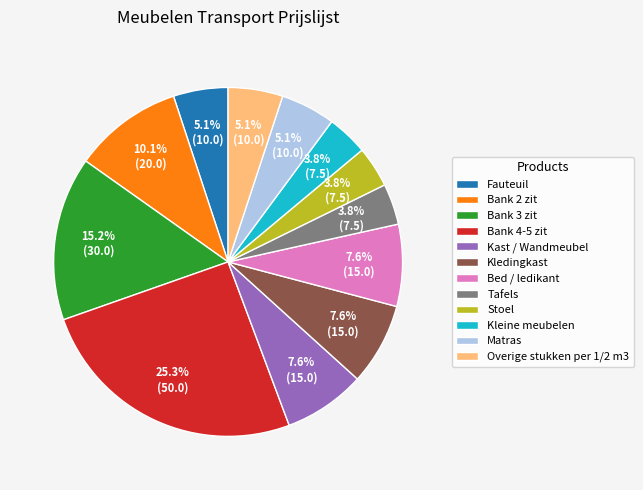

To the nearest percent, what percentage of the pie is Bed / ledikant?

8%